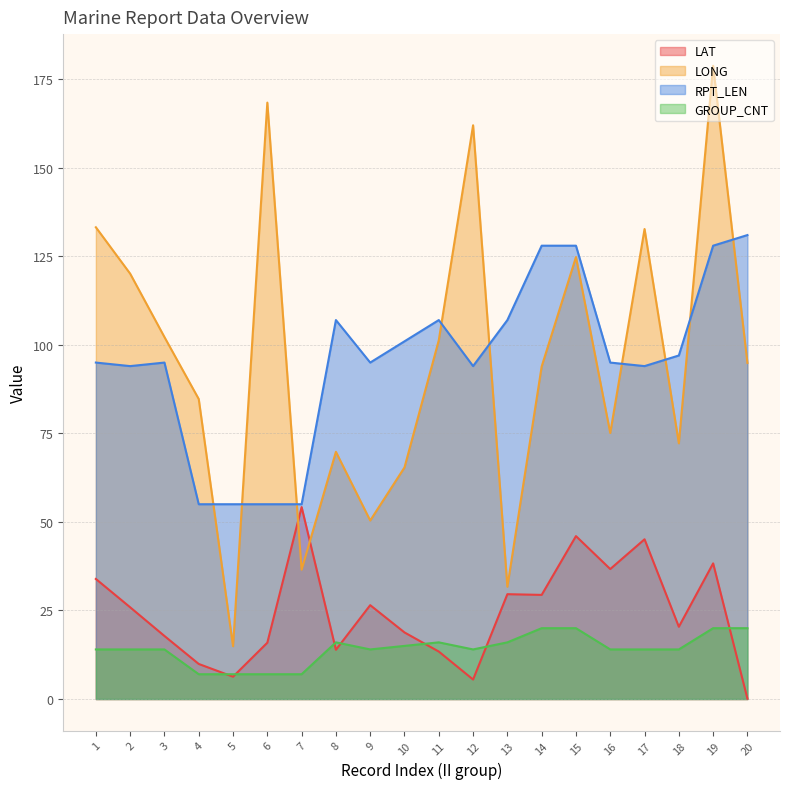

True or false: GROUP_CNT and LONG cross at least once.

False